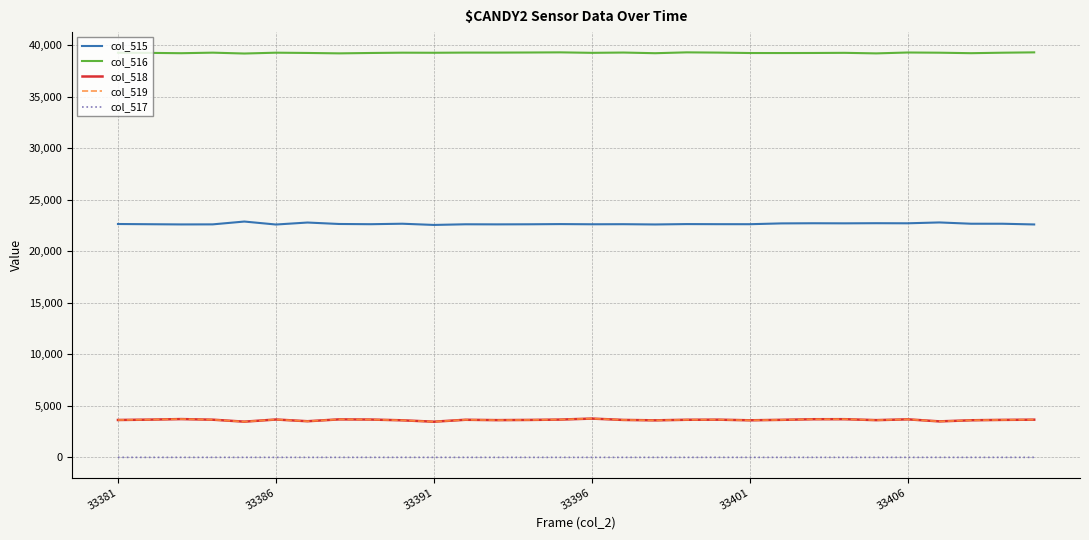

What is the lowest value of the col_519 series?

3462